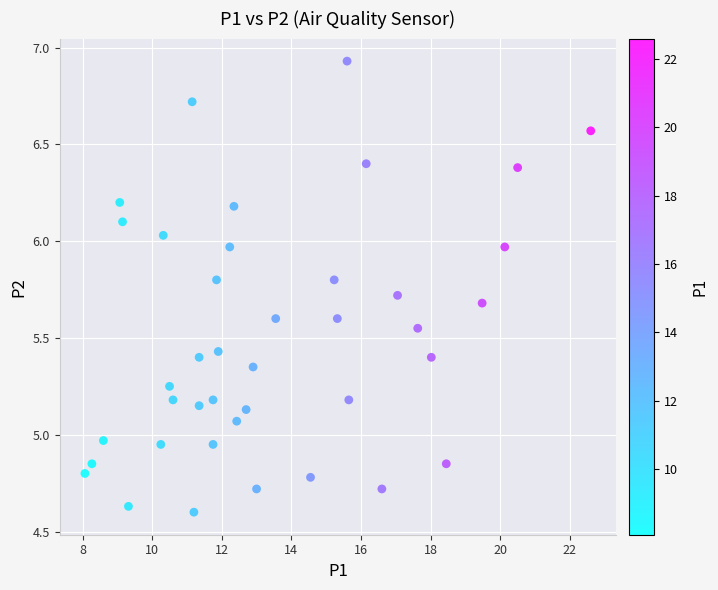

What is the range of Y values (max minus min)?

2.3